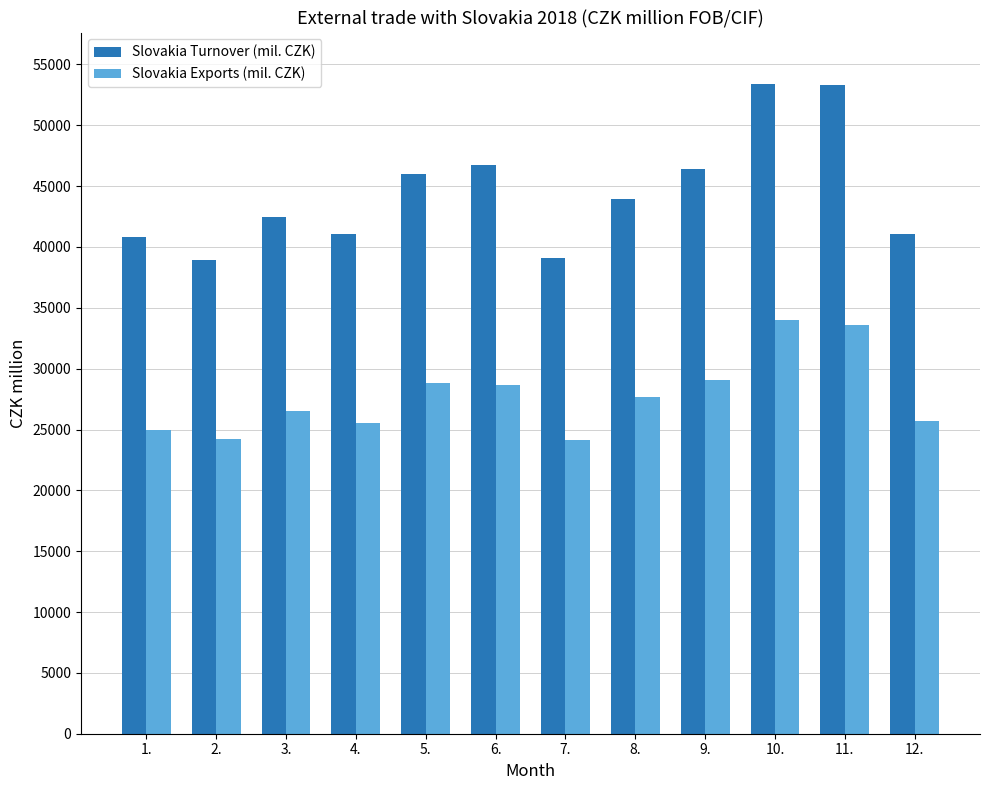

Where does the Slovakia Exports (mil. CZK) series first go above 27664?

5.